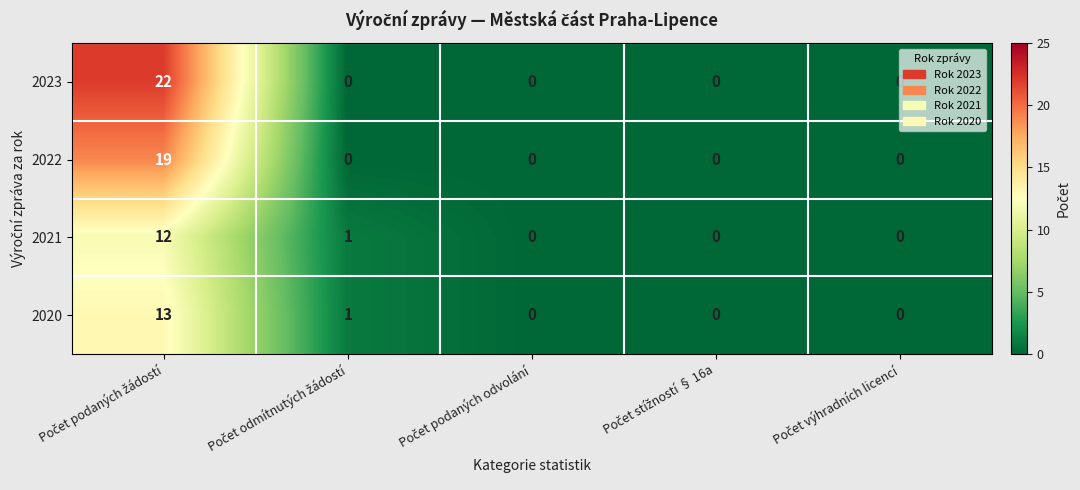

What is the average value of the 2020 series?

3